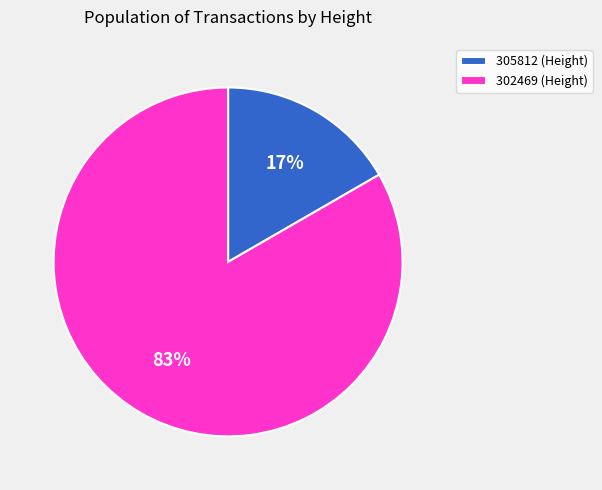

Is there a majority slice in this chart?

Yes